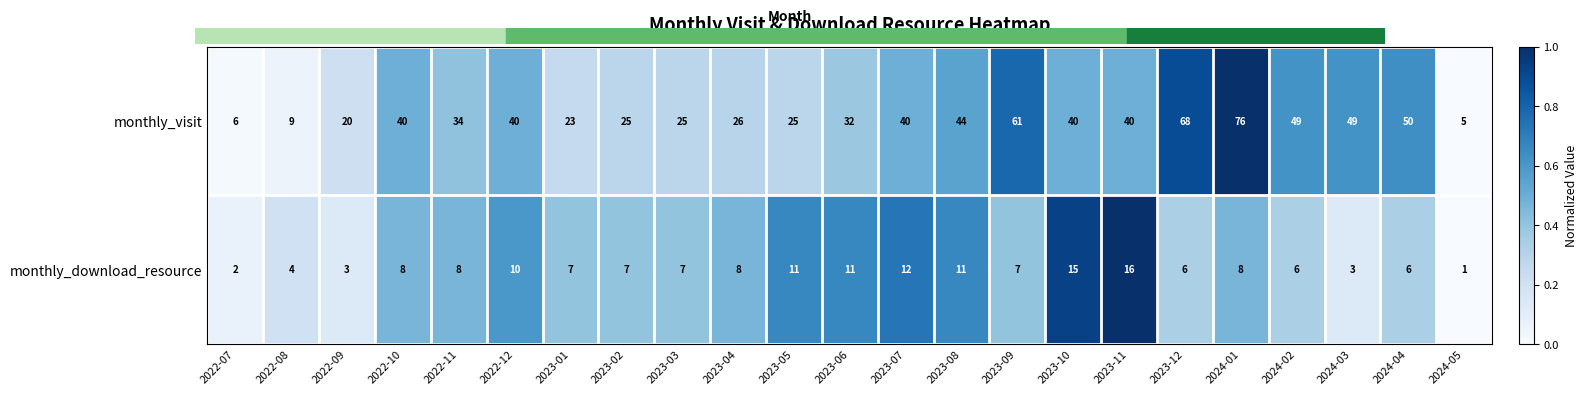

Which series has the largest range (max minus min)?

monthly_visit